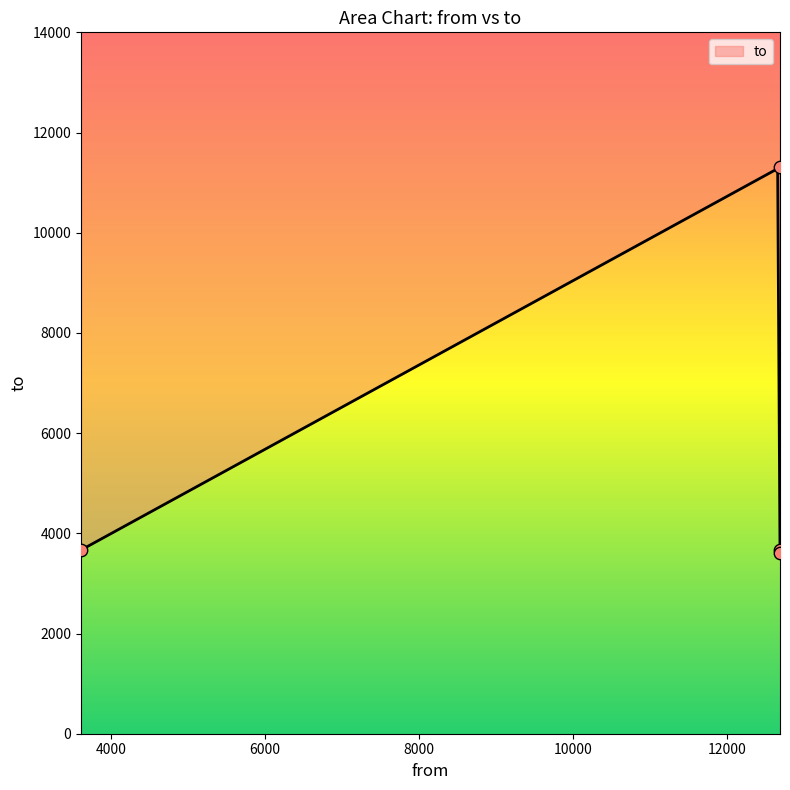

What is the change in value from 3610 to 12685?

-57